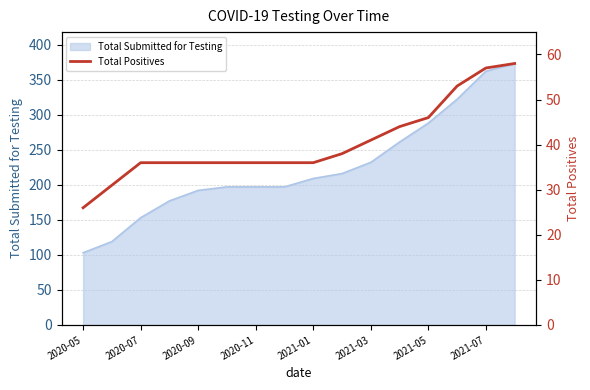

Approximately how many times larger is the value at 13 compared to 8?

1.5